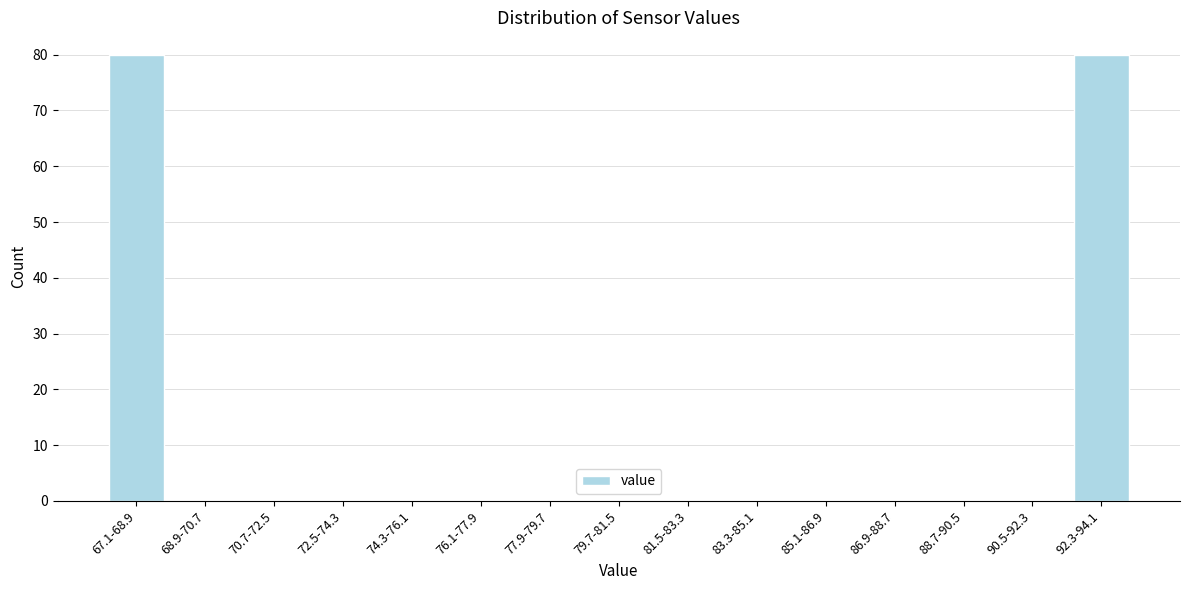

Reading right to left, extract all data points from this chart.

92.3-94.1=80	90.5-92.3=0	88.7-90.5=0	86.9-88.7=0	85.1-86.9=0	83.3-85.1=0	81.5-83.3=0	79.7-81.5=0	77.9-79.7=0	76.1-77.9=0	74.3-76.1=0	72.5-74.3=0	70.7-72.5=0	68.9-70.7=0	67.1-68.9=80